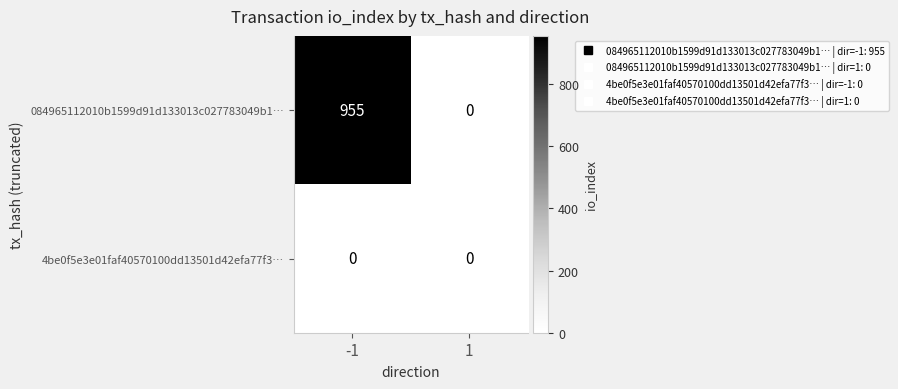

What is the difference between the 084965112010b1599d91d133013c027783049b1… values at -1 and 1?

955